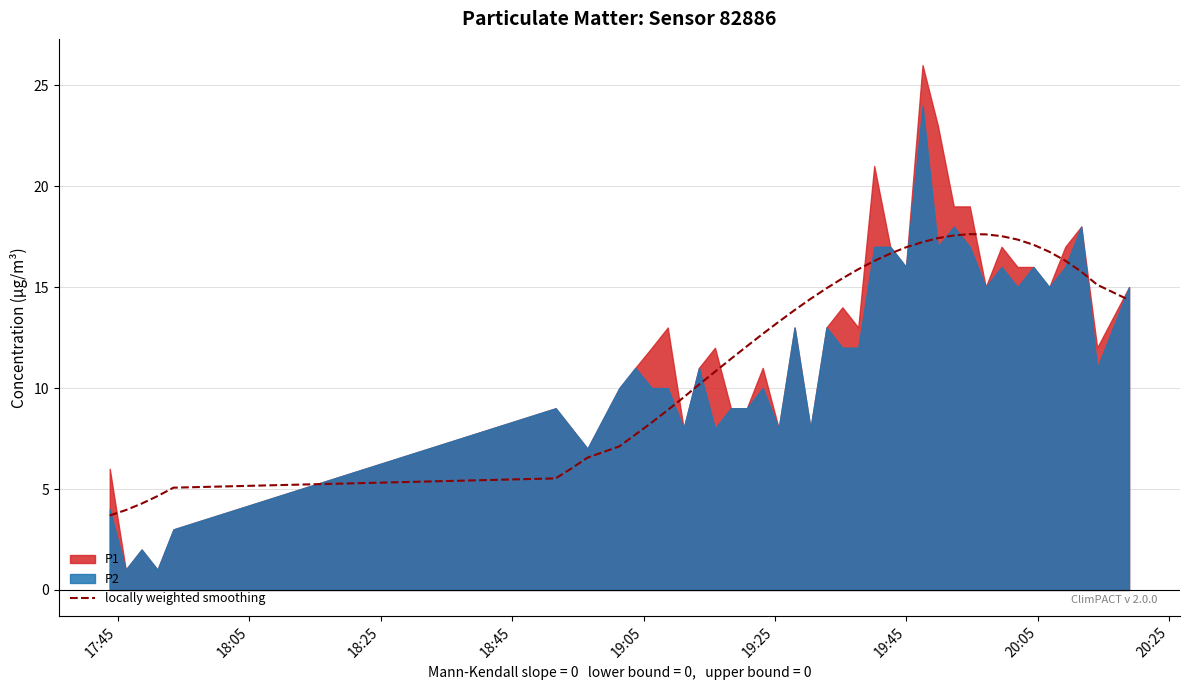

What is the minimum value for locally weighted smoothing?

3.7